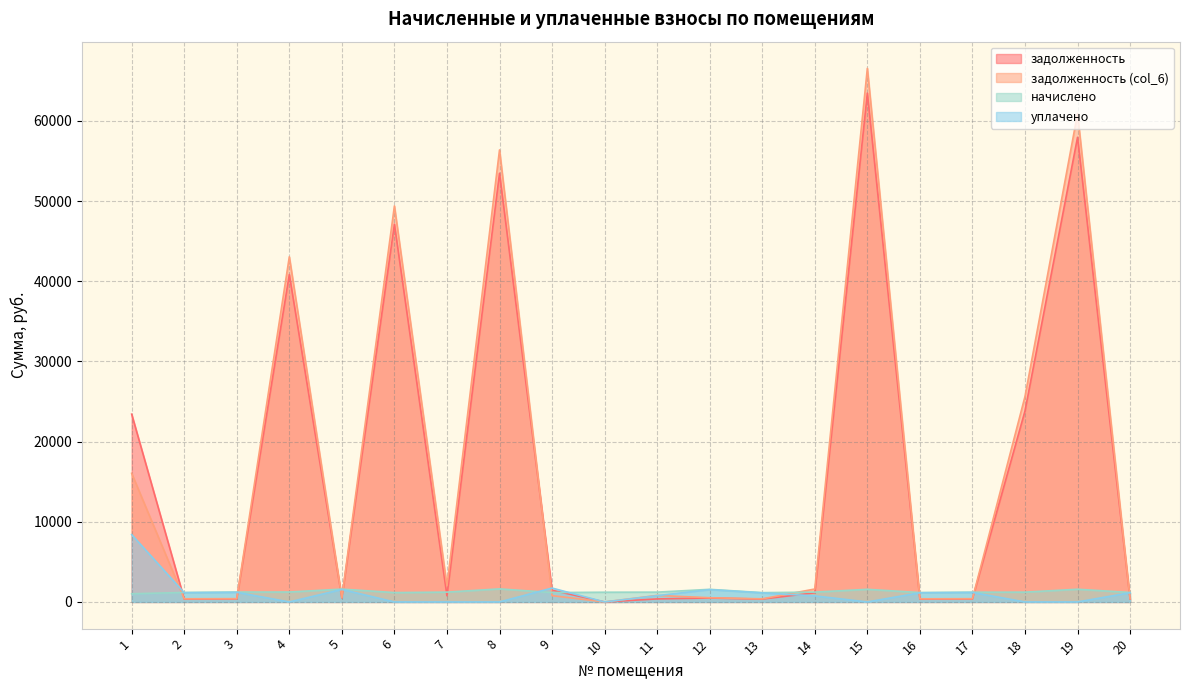

What are all the series names shown in the legend?

задолженность, задолженность (col_6), начислено, уплачено